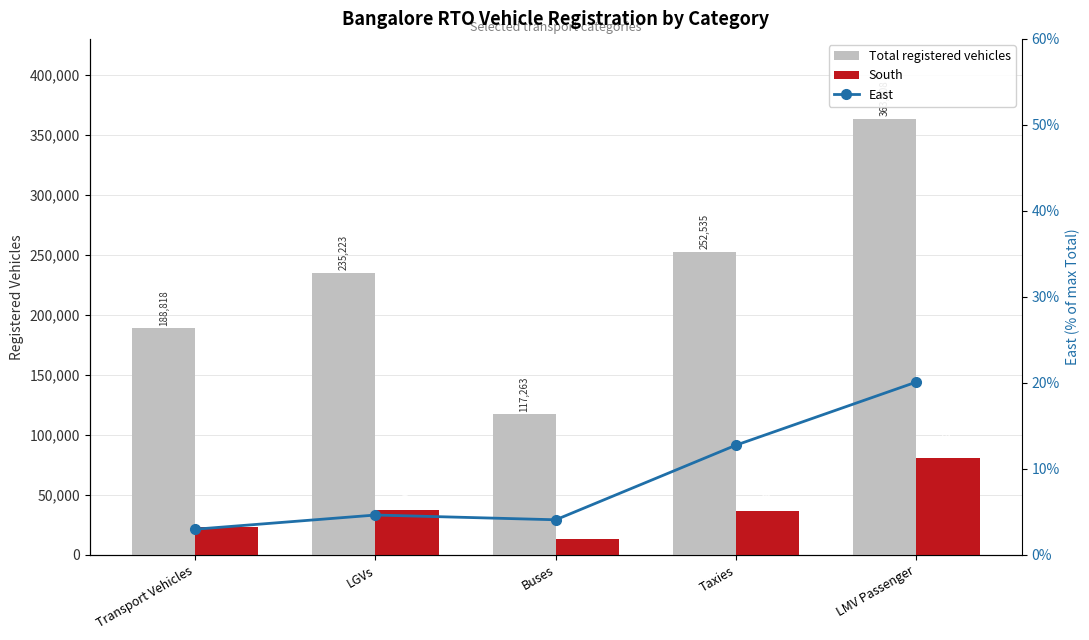

At Taxies, list the series in order from smallest to largest.

East, South, Total registered vehicles